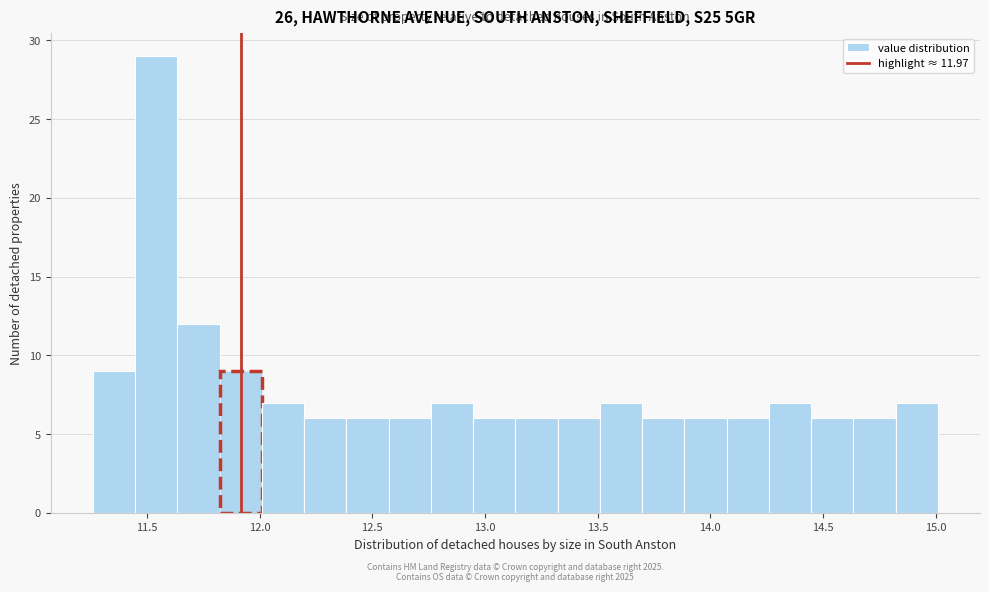

Around what value on the x-axis is the tallest bar? Give the approximate position of its centre, as read against the axis.

11.55